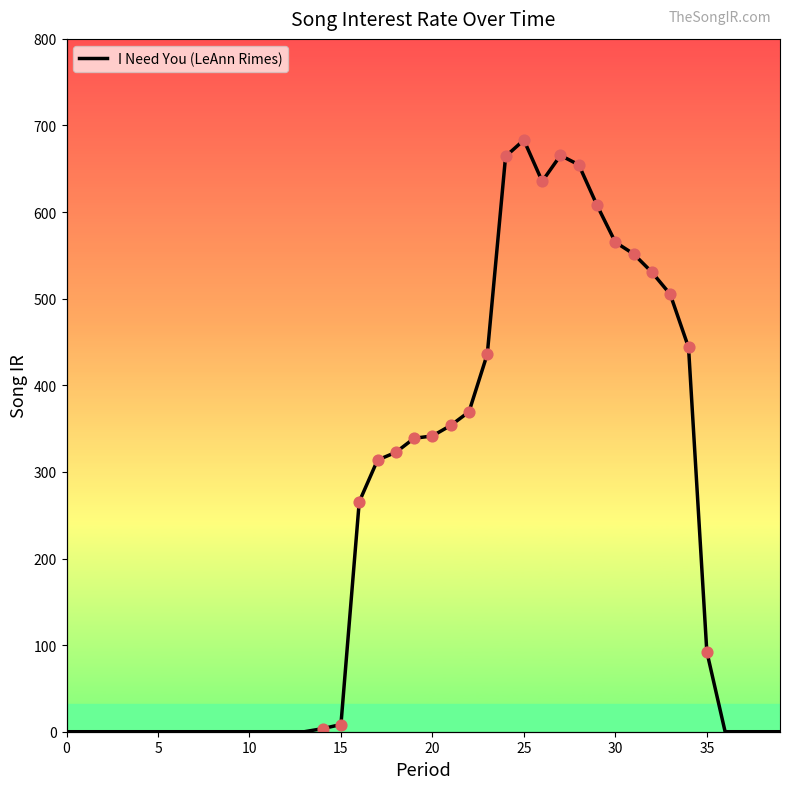

What is the ratio of the value at 24 to the value at 20?

1.9